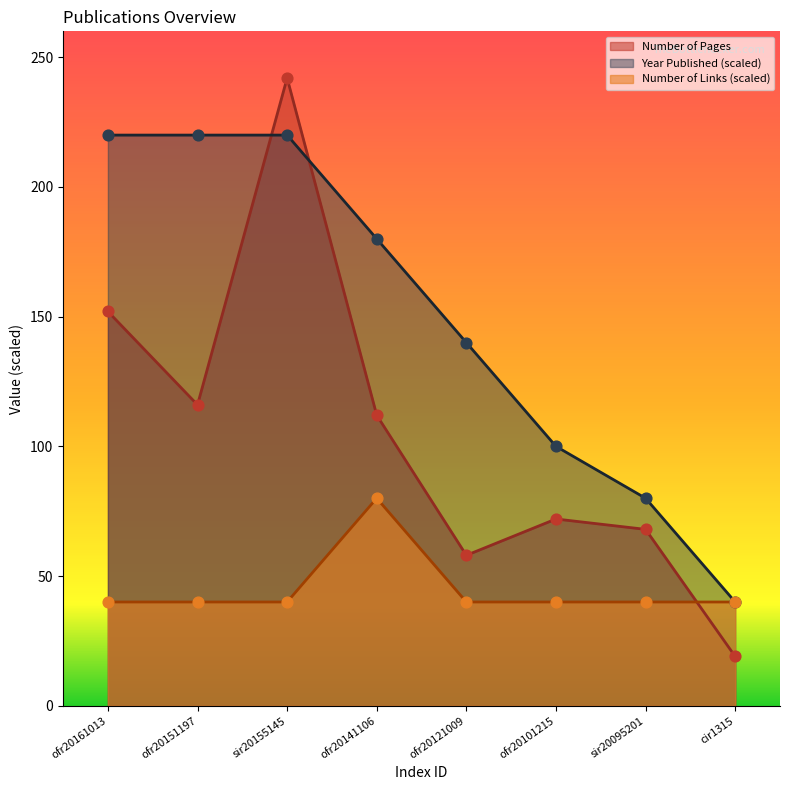

At how many categories does at least one series exceed 168?

4